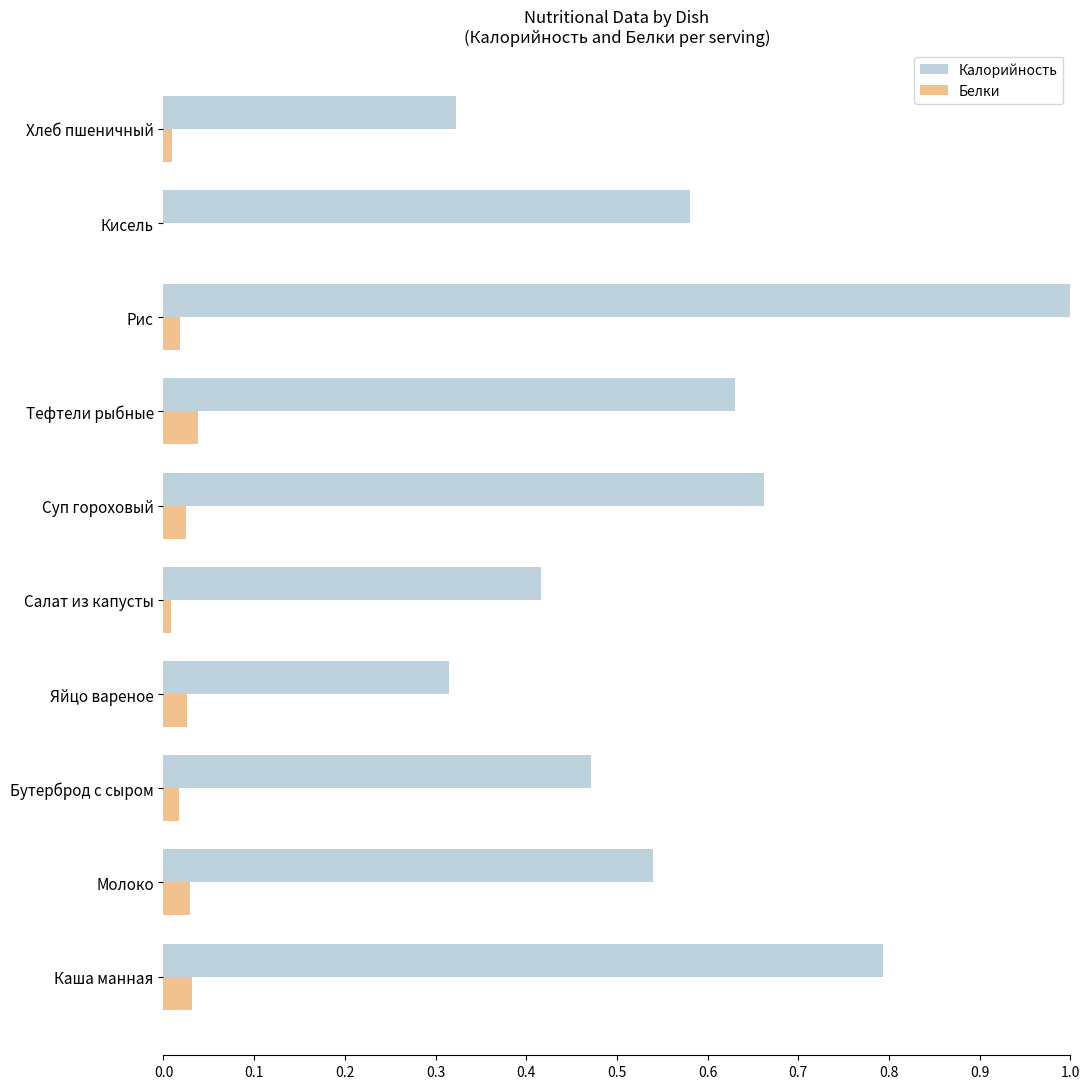

Which series has the largest total across all categories?

Калорийность